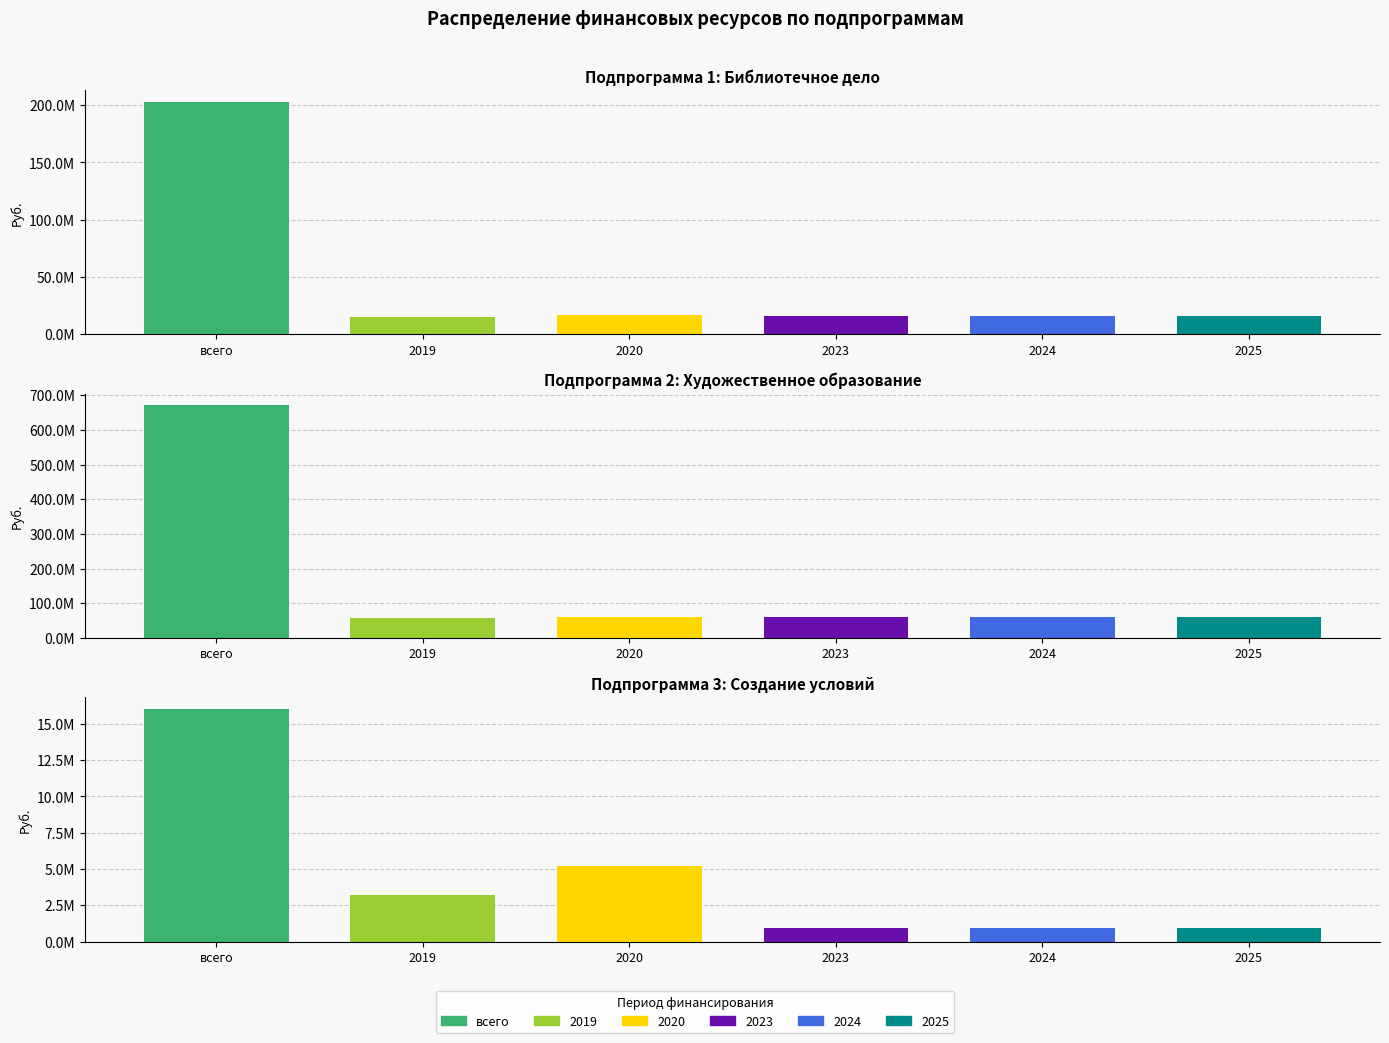

At Создание условий, list the series in order from largest to smallest.

всего, 2020, 2019, 2023, 2024, 2025